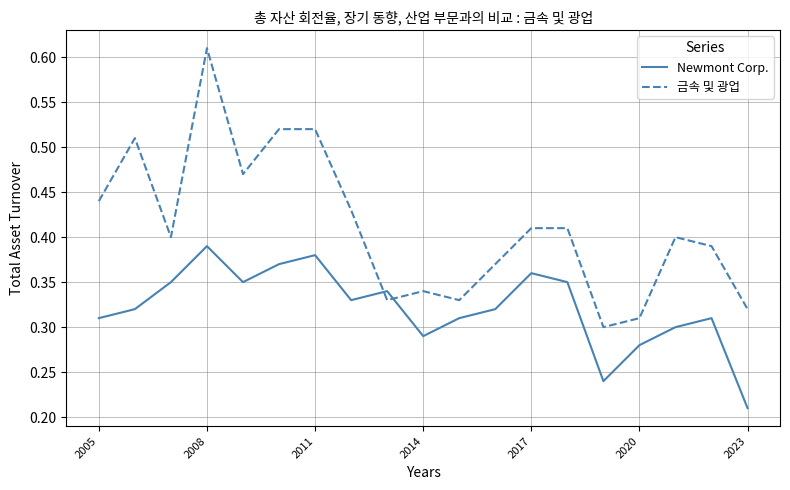

Which series has the largest total across all categories?

금속 및 광업